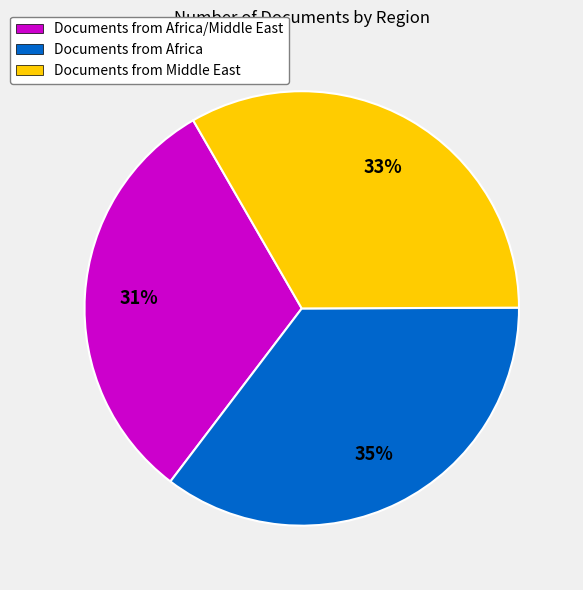

Is there any slice that represents more than half of the pie?

No